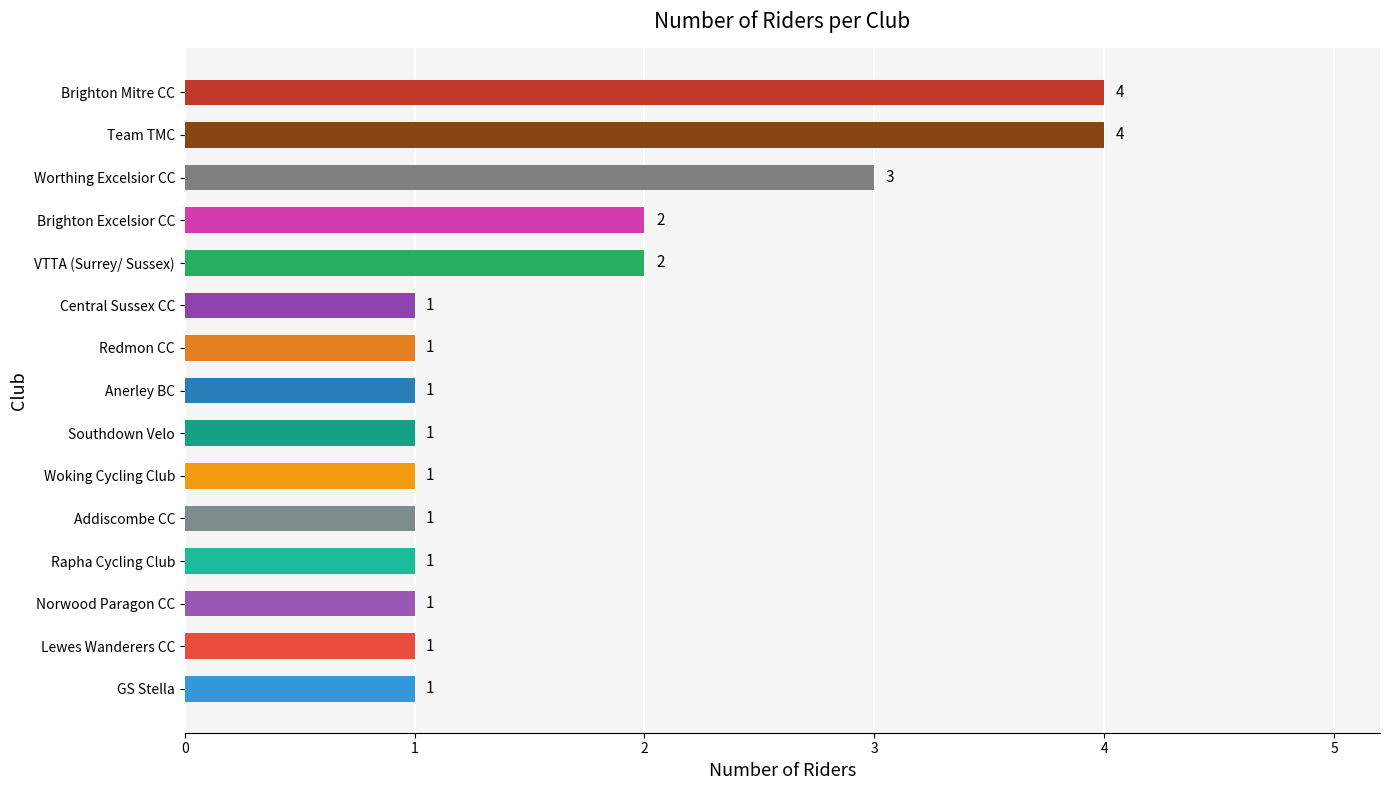

What is the sum of all values?

25